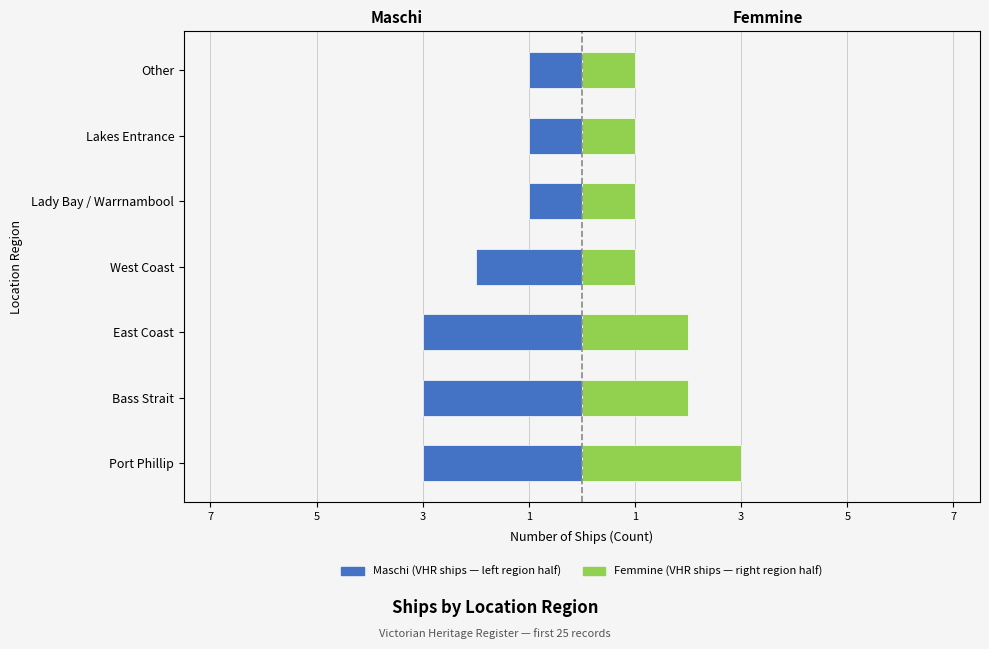

Count the Femmine values in the range 1 to 2.

6